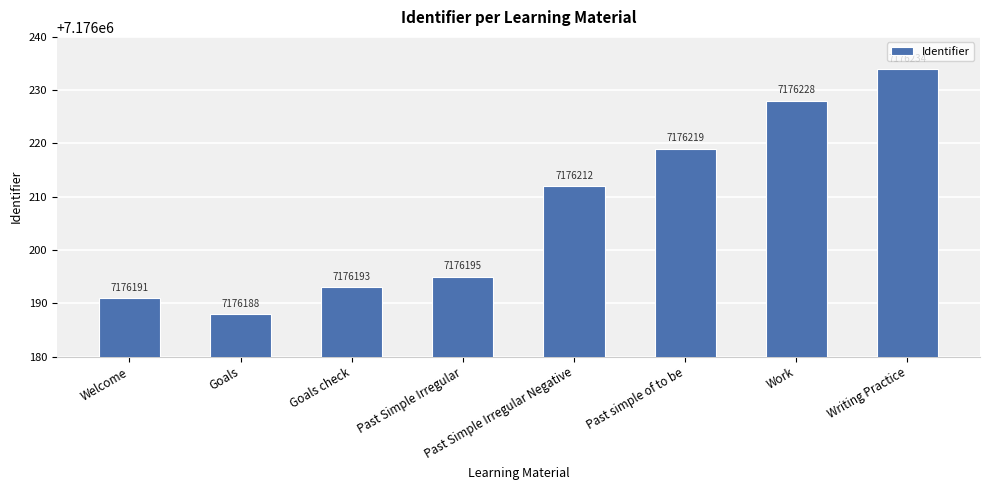

Reading right to left, transcribe all the data shown in this chart.

7176234	7176228	7176219	7176212	7176195	7176193	7176188	7176191